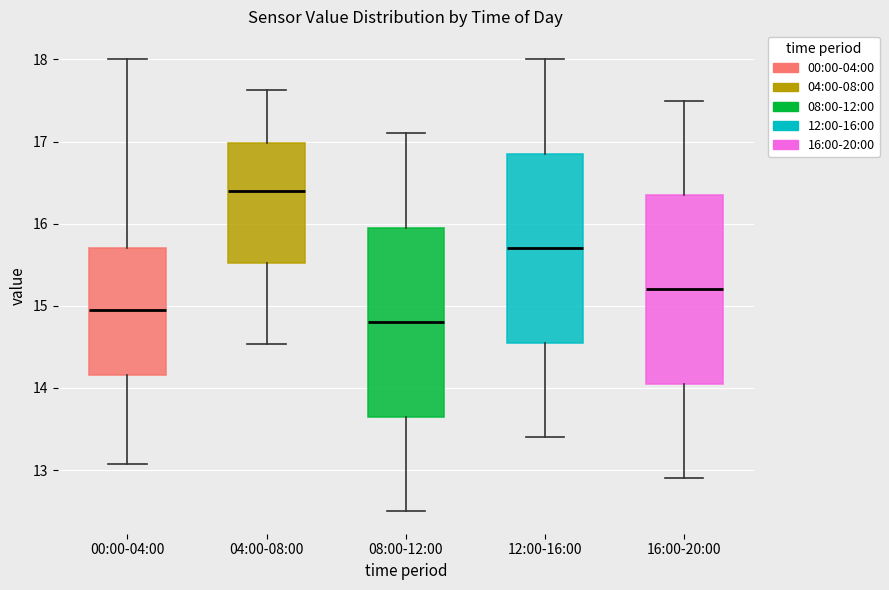

Where is the upper edge of the box for 00:00-04:00 on the y-axis? The values are not printed on the chart, so give them approximately, as read against the axis.

15.7